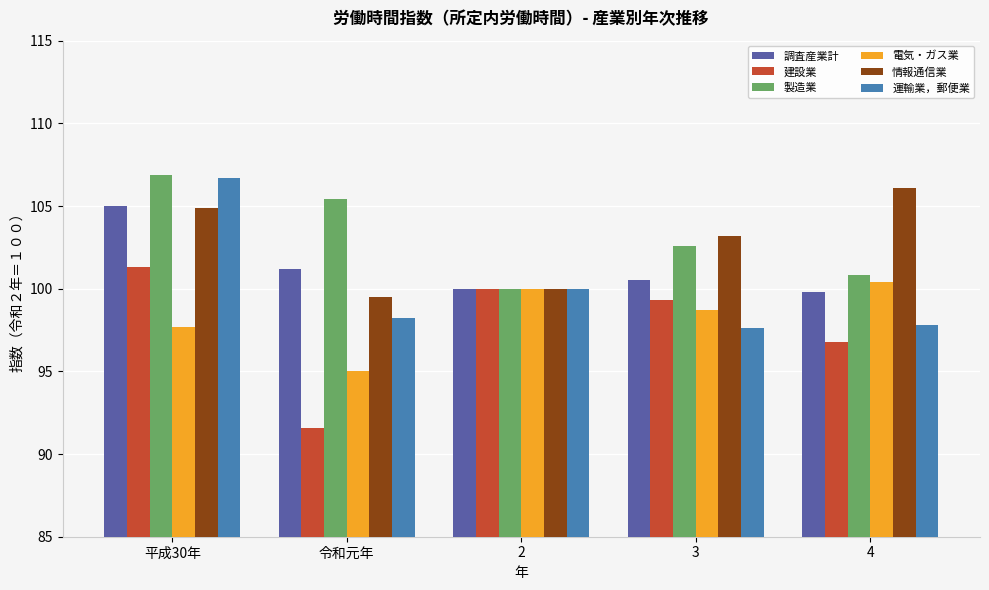

Which category has the lowest value across all series?

令和元年